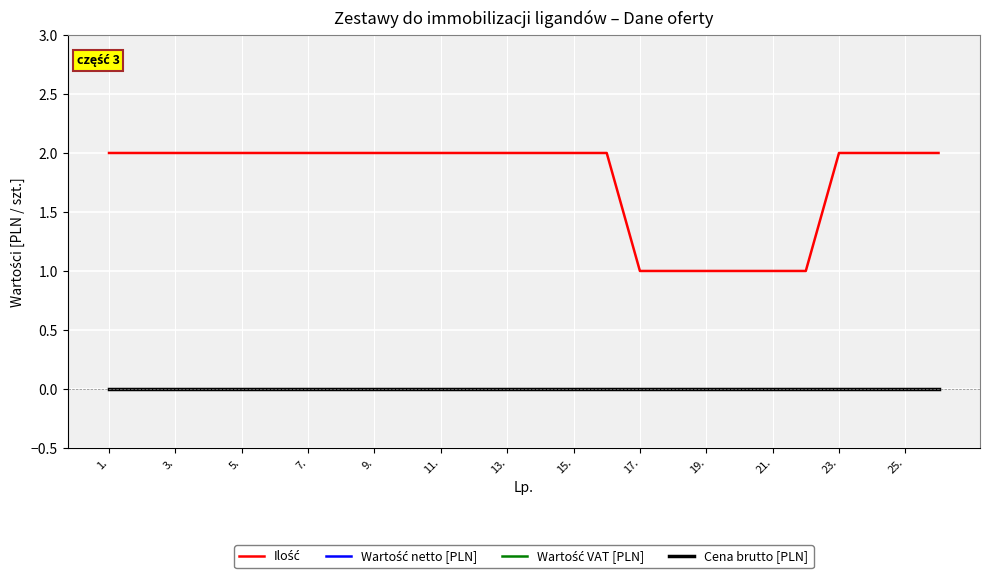

How many lines are shown in the chart?

4